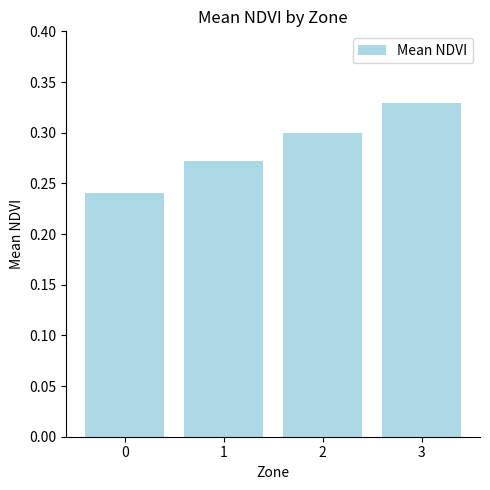

What is the sum of the values at 1 and 2?

0.6